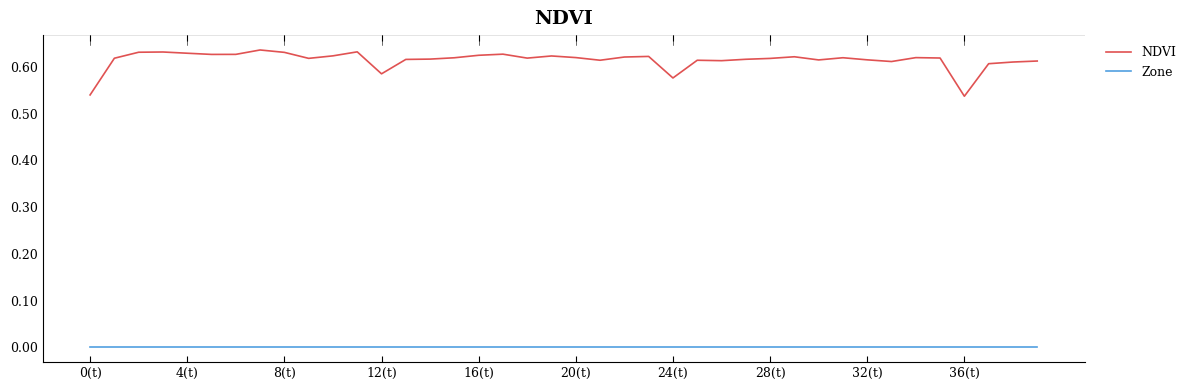

List the series in order of their overall mean, lowest first.

Zone, NDVI